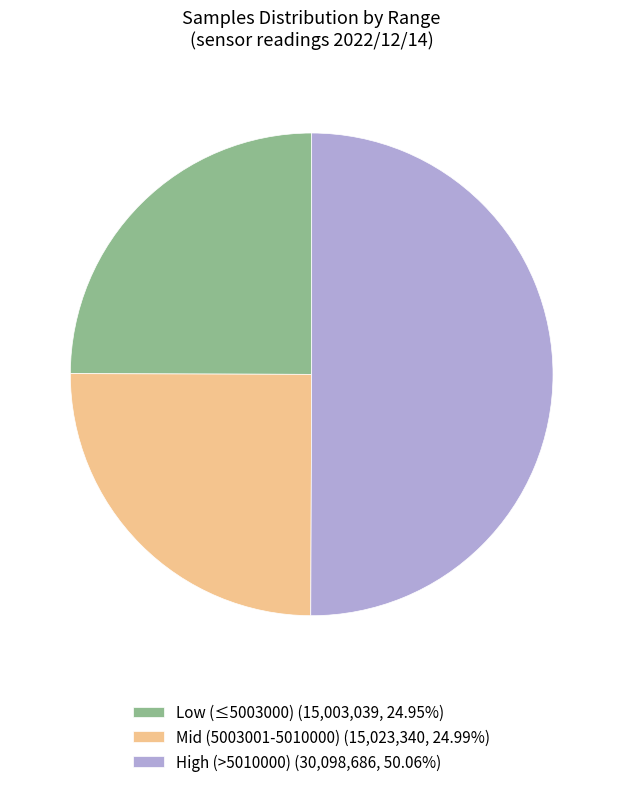

How many slices are in this pie chart?

3